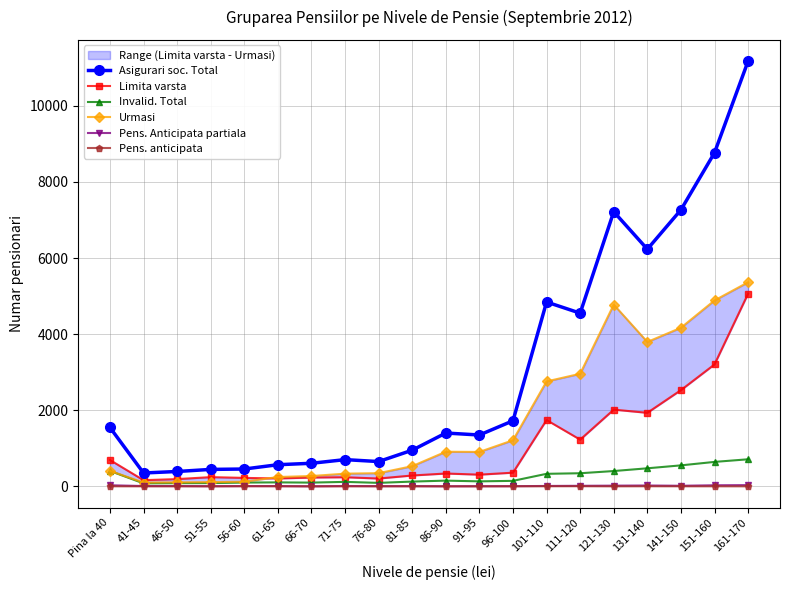

True or false: Pens. anticipata and Pens. Anticipata partiala intersect in this chart.

False